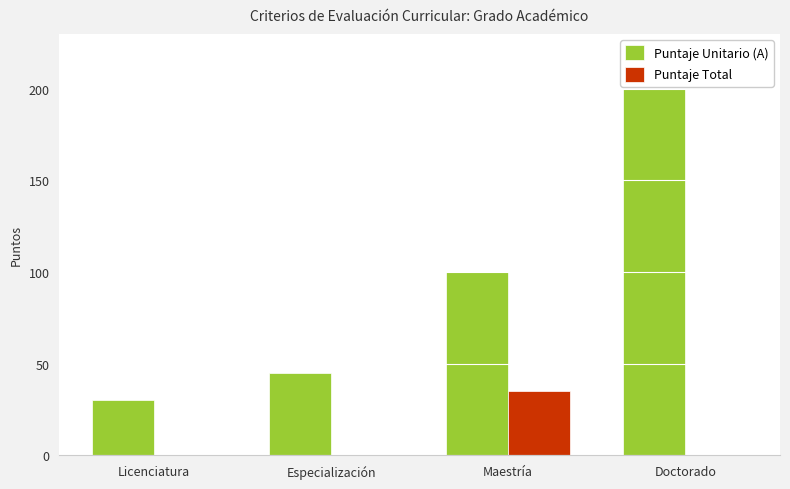

Is it true that Puntaje Unitario (A) equals 100 at Maestría?

True